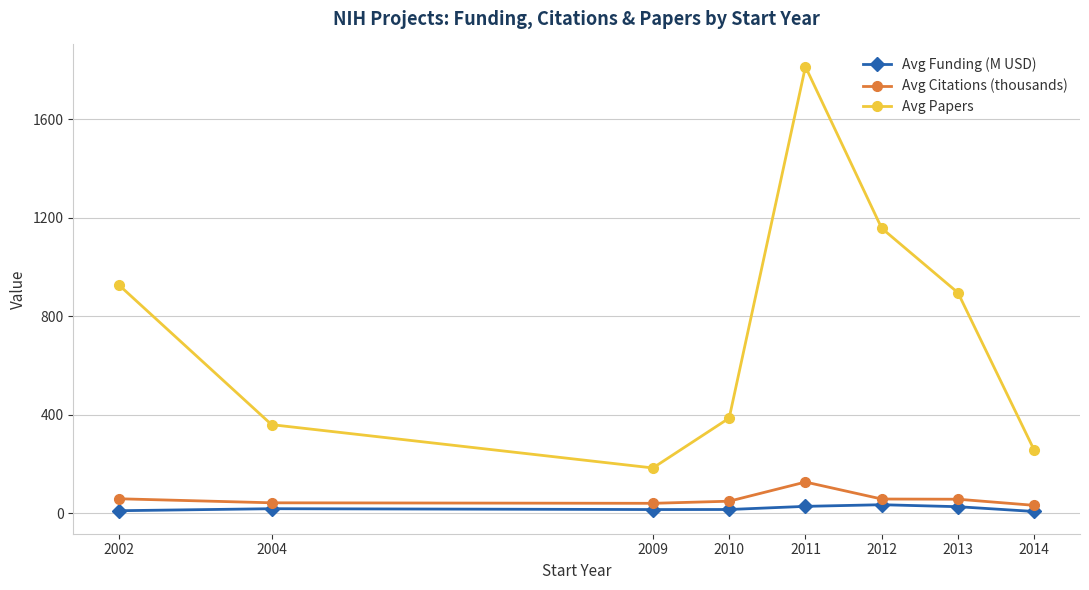

How many lines are shown in the chart?

3